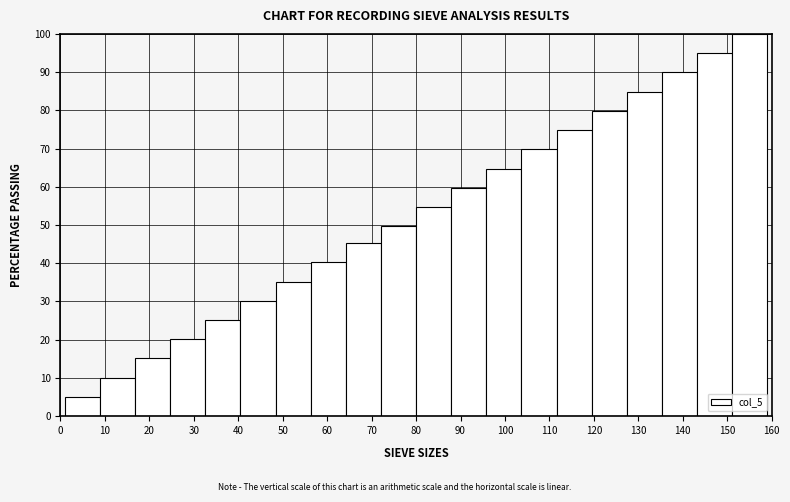

Which range on the x-axis has the tallest bar?

151.1 to 159.0